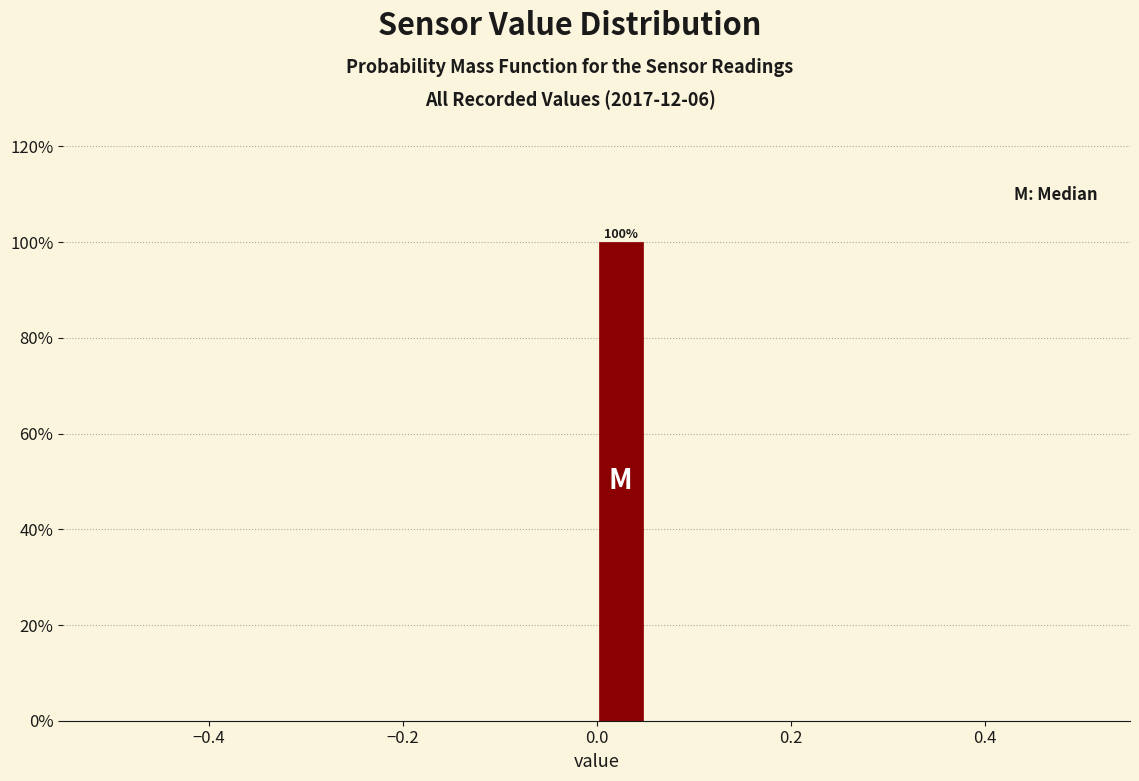

Read against the x-axis, roughly where is the centre of the tallest bar?

0.02